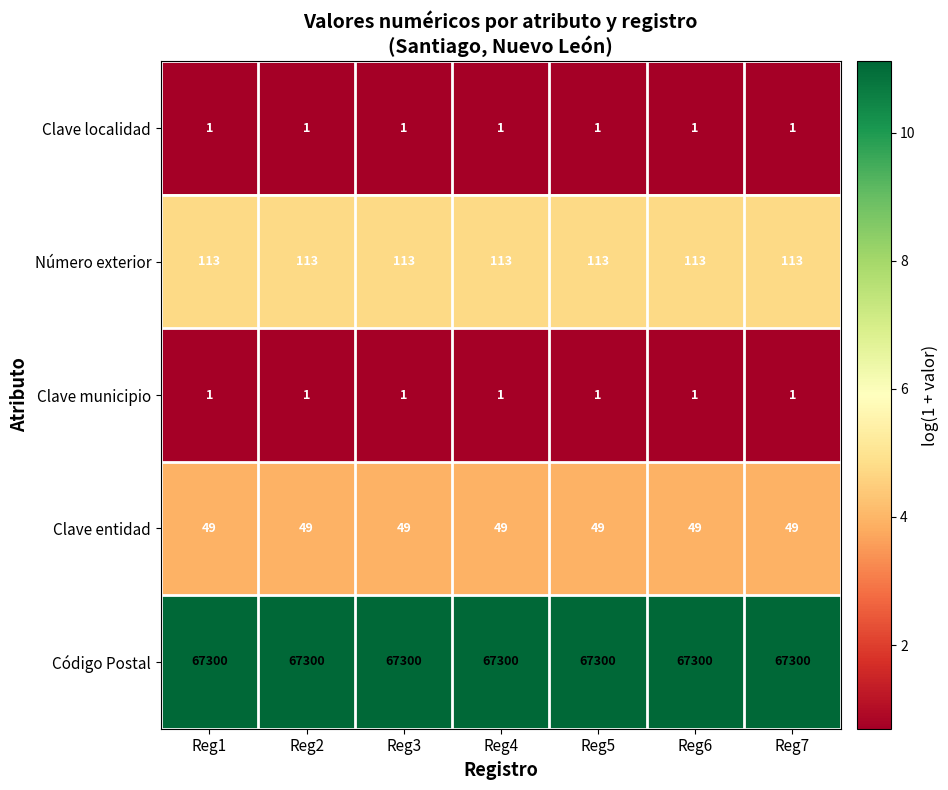

What is the sum of all Clave localidad values?

7